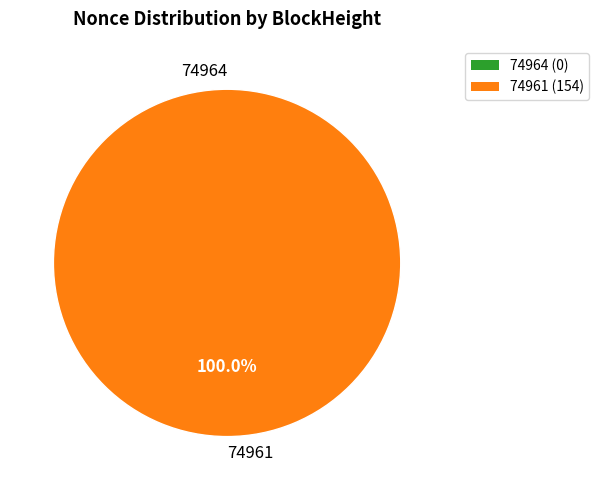

Which category has the biggest portion of the pie?

74961